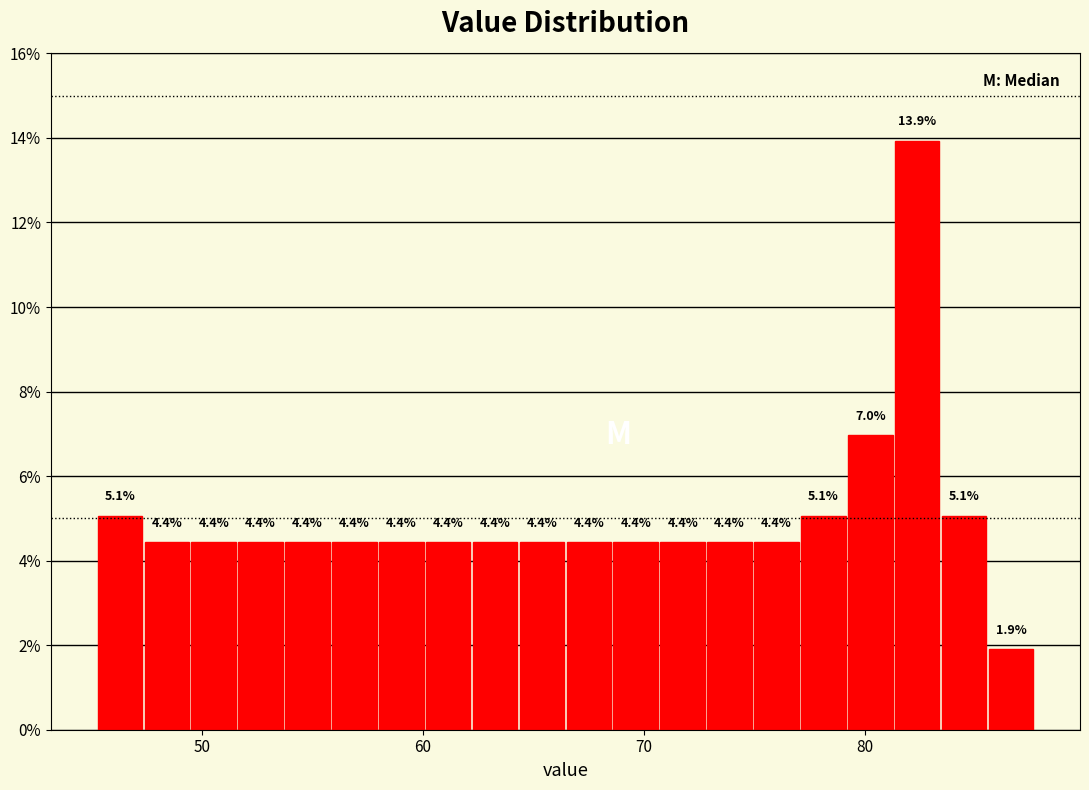

Read against the x-axis, roughly where is the centre of the tallest bar?

82